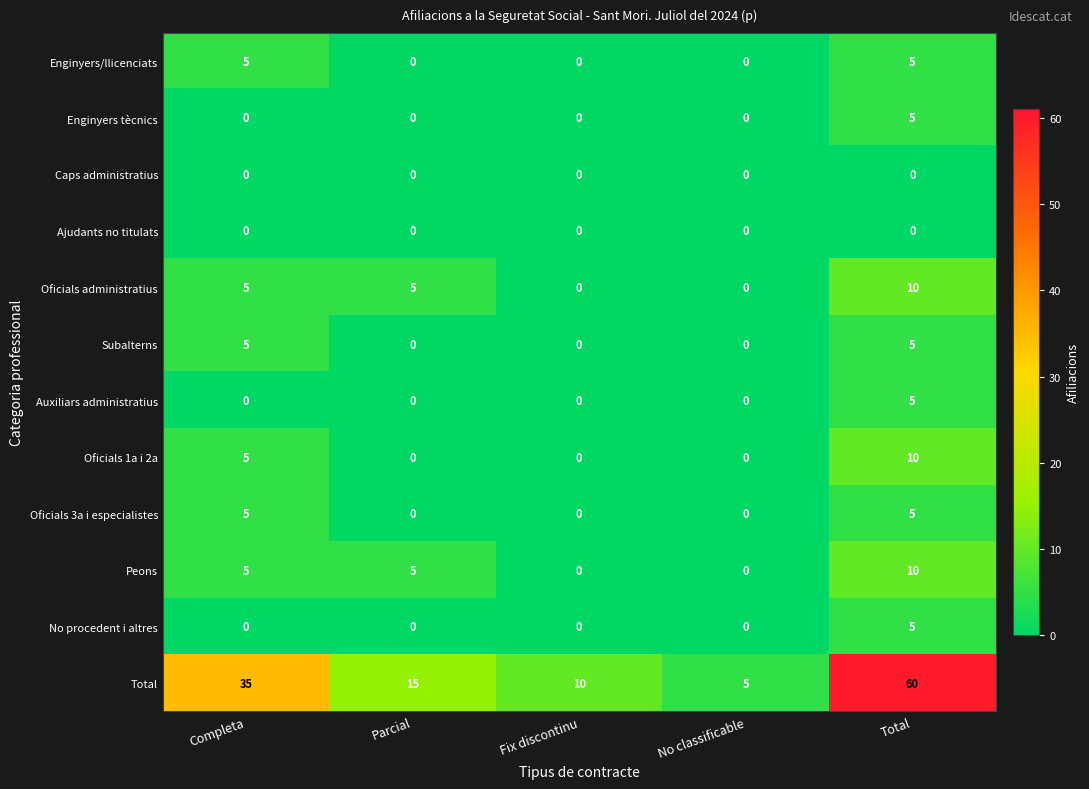

Which series changed the most between Completa and No classificable?

Total